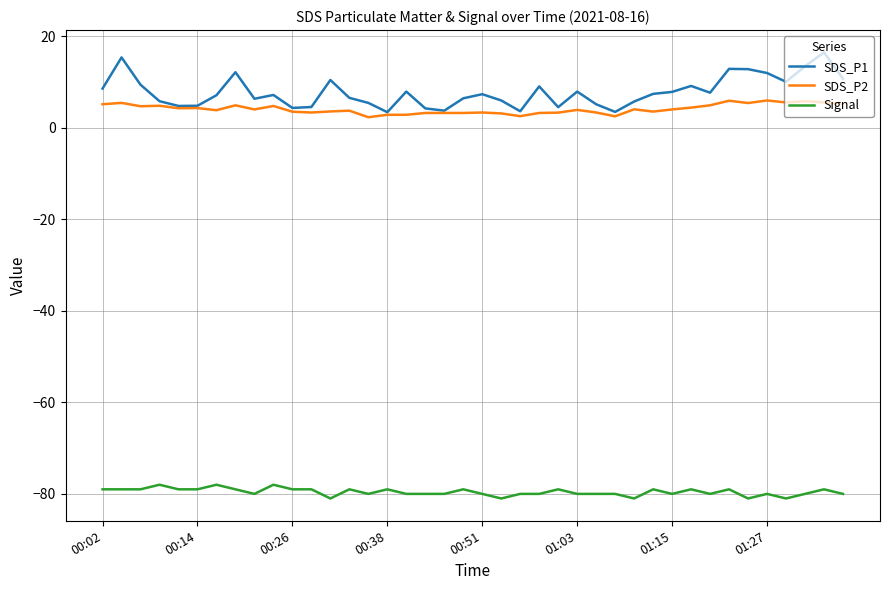

What is the greatest value displayed?

16.4